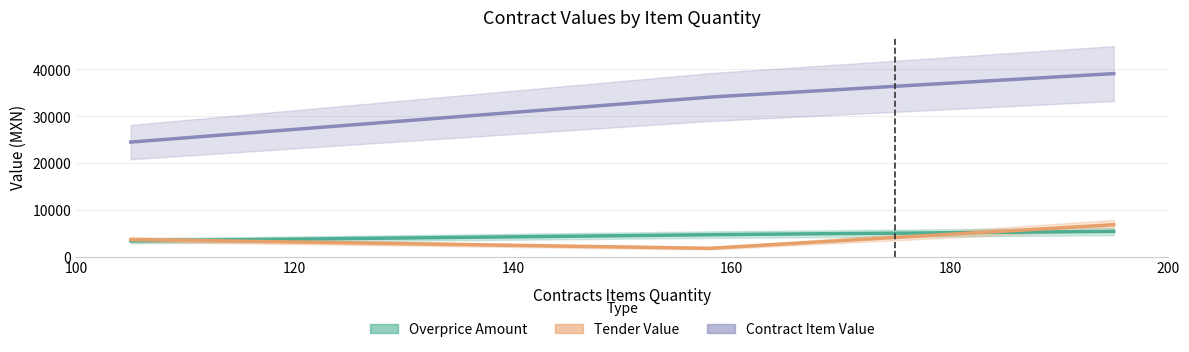

Where does the contracts.items.unit.value.amountOverpriceMxIMSS series first go above 4702?

158